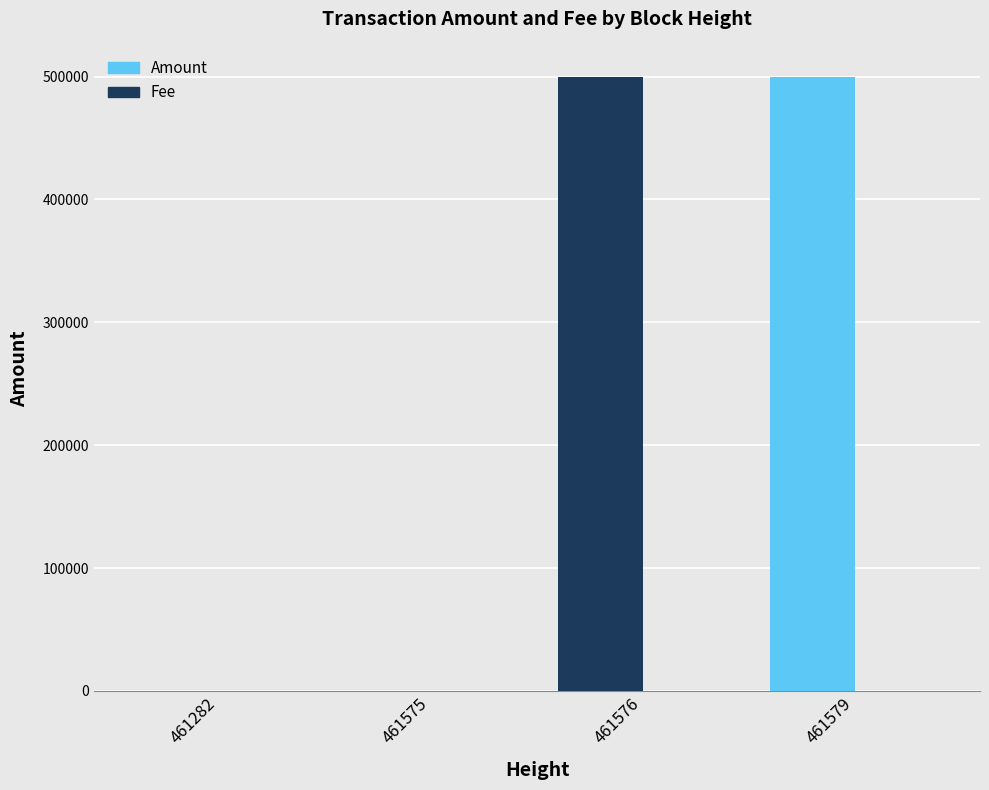

The Amount series shows 696333.7 at 461579. True or false?

False